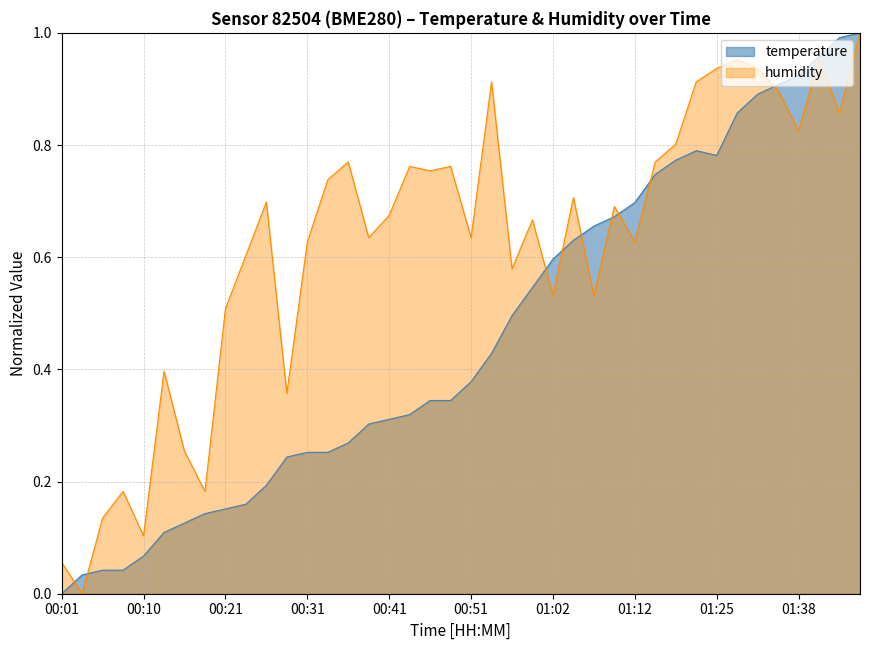

At which category is the sum across all series the highest?

01:45